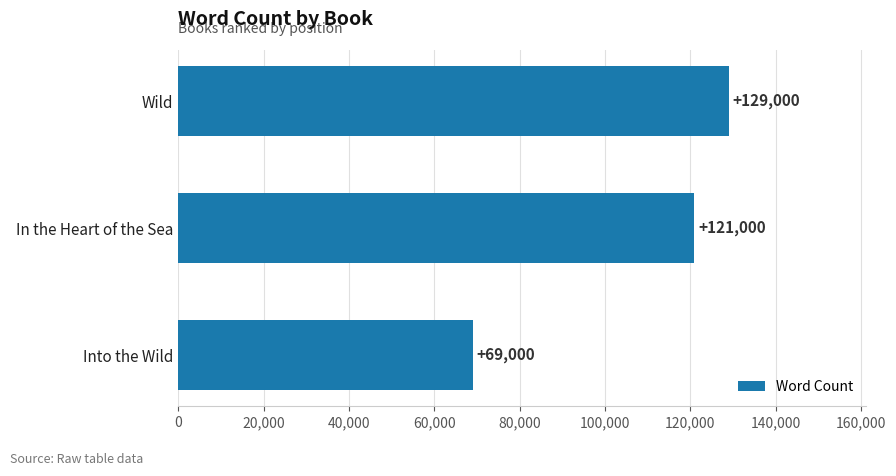

Approximately how many times larger is the value at In the Heart of the Sea compared to Into the Wild?

1.8